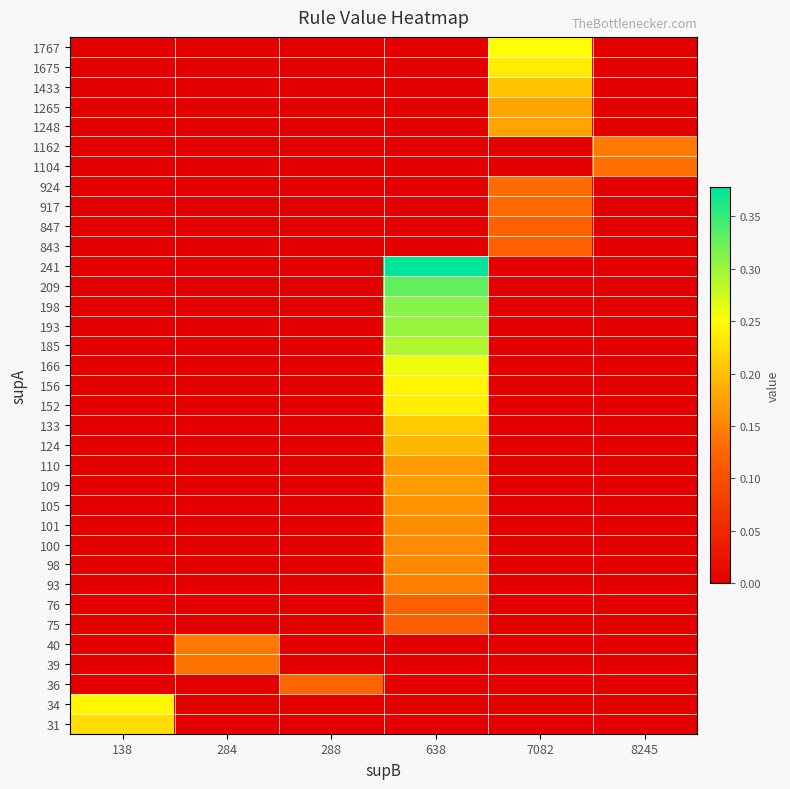

Which label corresponds to the smallest value in the chart?

284